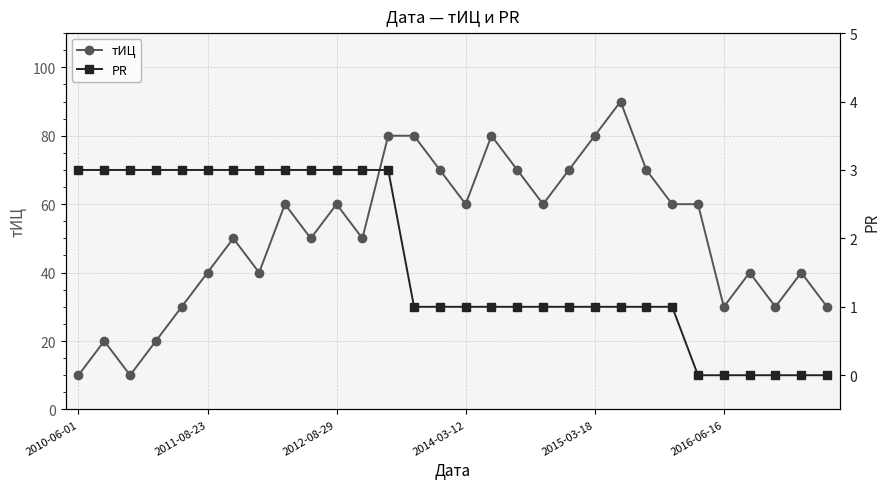

Reading left to right, extract all data points from this chart.

тИЦ: 10	20	10	20	30	40	50	40	60	50	60	50	80	80	70	60	80	70	60	70	80	90	70	60	60	30	40	30	40	30
PR: 3	3	3	3	3	3	3	3	3	3	3	3	3	1	1	1	1	1	1	1	1	1	1	1	0	0	0	0	0	0